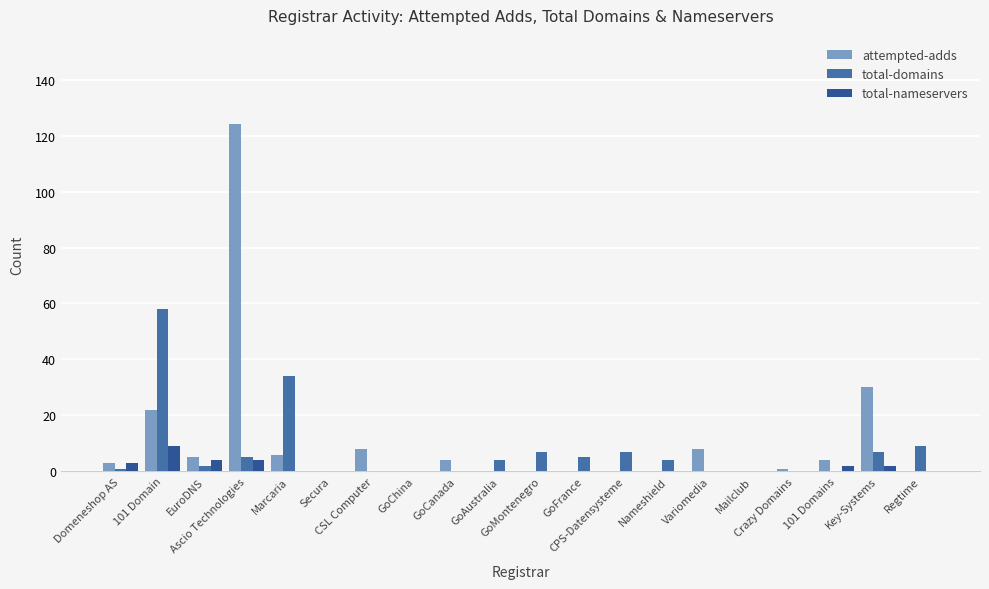

What is the maximum value for total-domains?

58